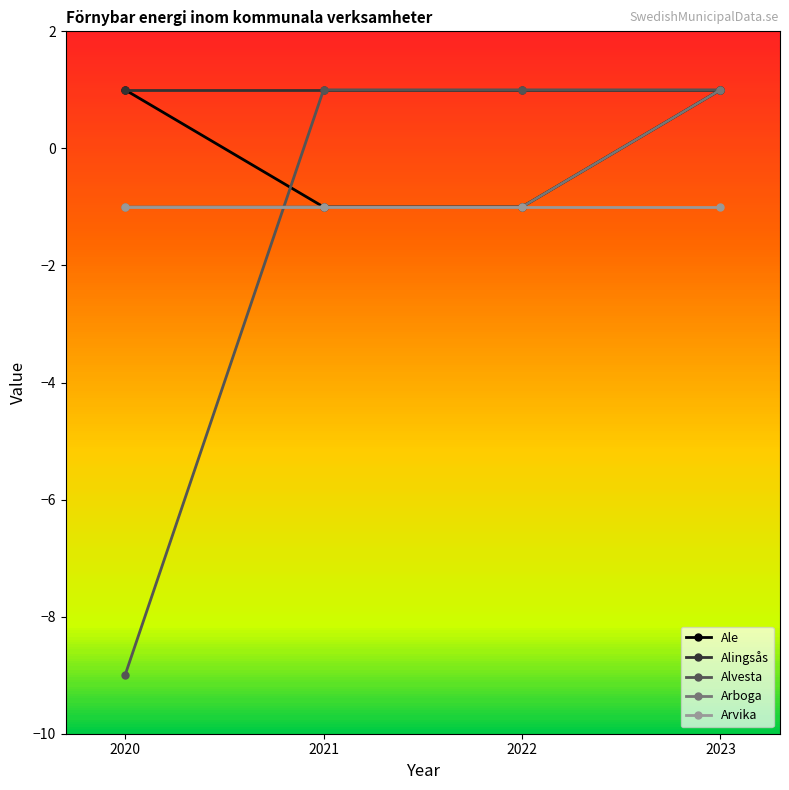

What is the value of the Ale point at the 1st from the left?

1